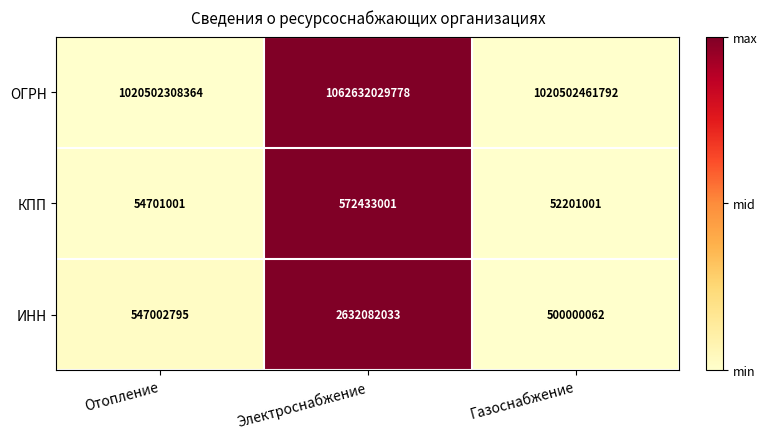

Is the value of ИНН at Газоснабжение greater than the value of ОГРН at Электроснабжение?

No